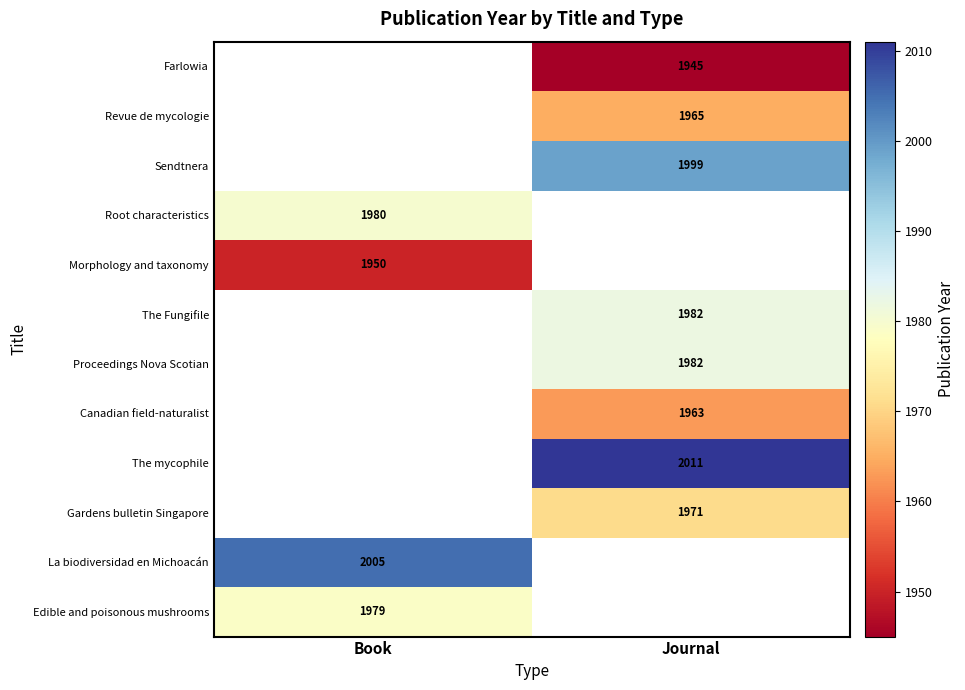

True or false: The mycophile has a value of 2626 at Journal.

False